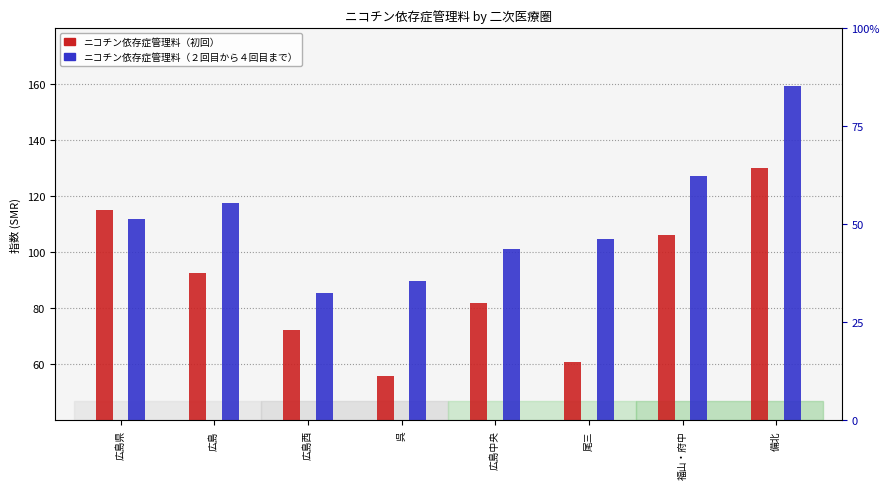

Reading right to left, list all the values displayed in this chart.

ニコチン依存症管理料（初回）: 130.1	106.0	60.7	81.8	55.7	72.2	92.5	115.0
ニコチン依存症管理料（２回目から４回目まで）: 159.3	127.4	104.7	101.3	89.9	85.5	117.7	111.8